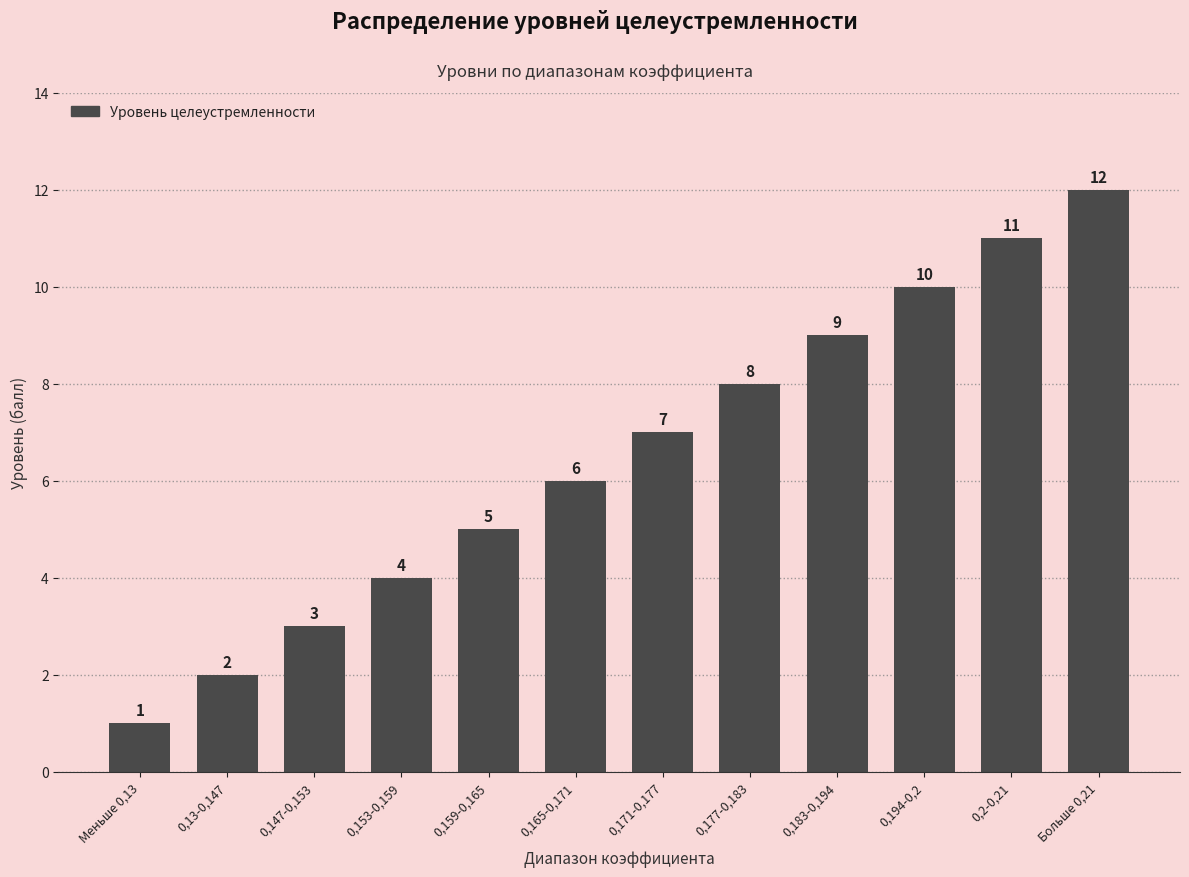

Reading left to right, extract all data points from this chart.

Меньше 0,13=1	0,13-0,147=2	0,147-0,153=3	0,153-0,159=4	0,159-0,165=5	0,165-0,171=6	0,171-0,177=7	0,177-0,183=8	0,183-0,194=9	0,194-0,2=10	0,2-0,21=11	Больше 0,21=12